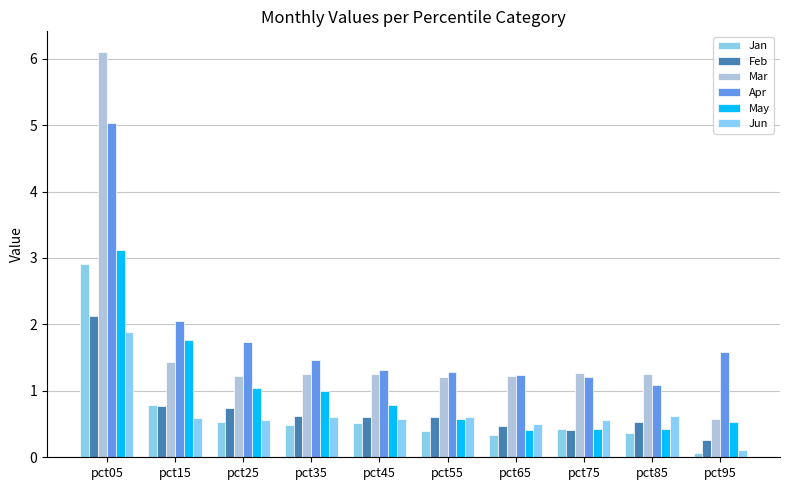

Which series has the widest spread of values?

Mar